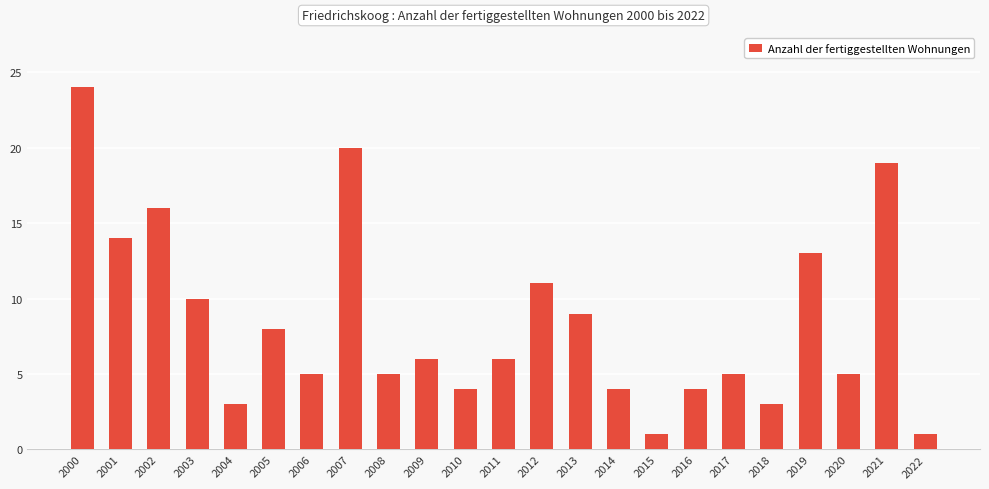

Reading left to right, transcribe all the data shown in this chart.

24	14	16	10	3	8	5	20	5	6	4	6	11	9	4	1	4	5	3	13	5	19	1